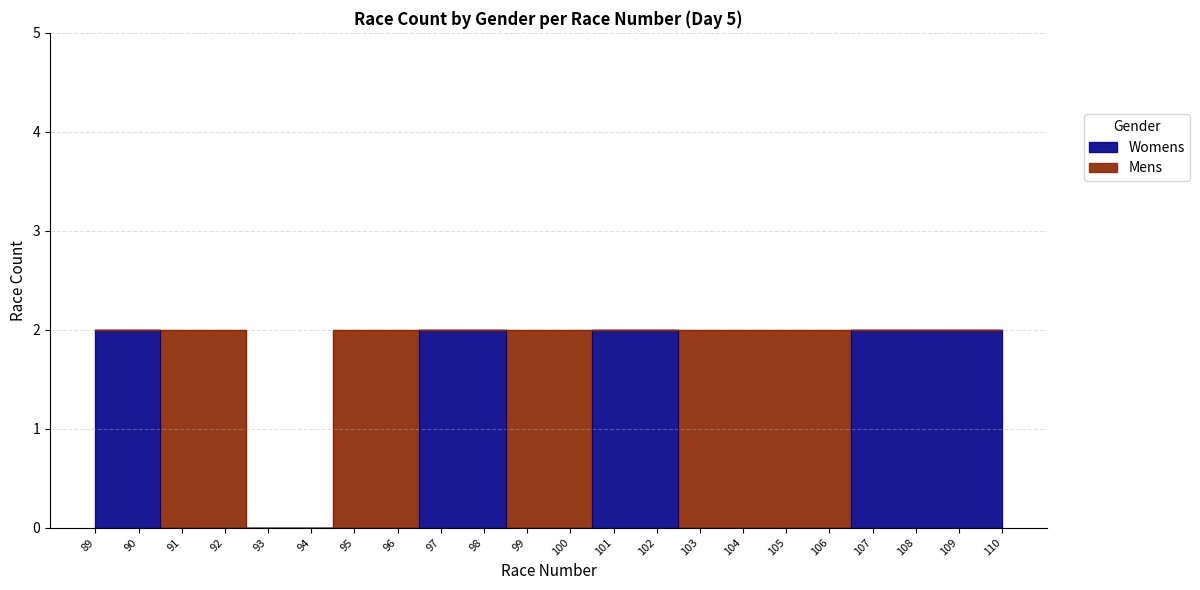

What is the difference between the maximum and minimum values?

2